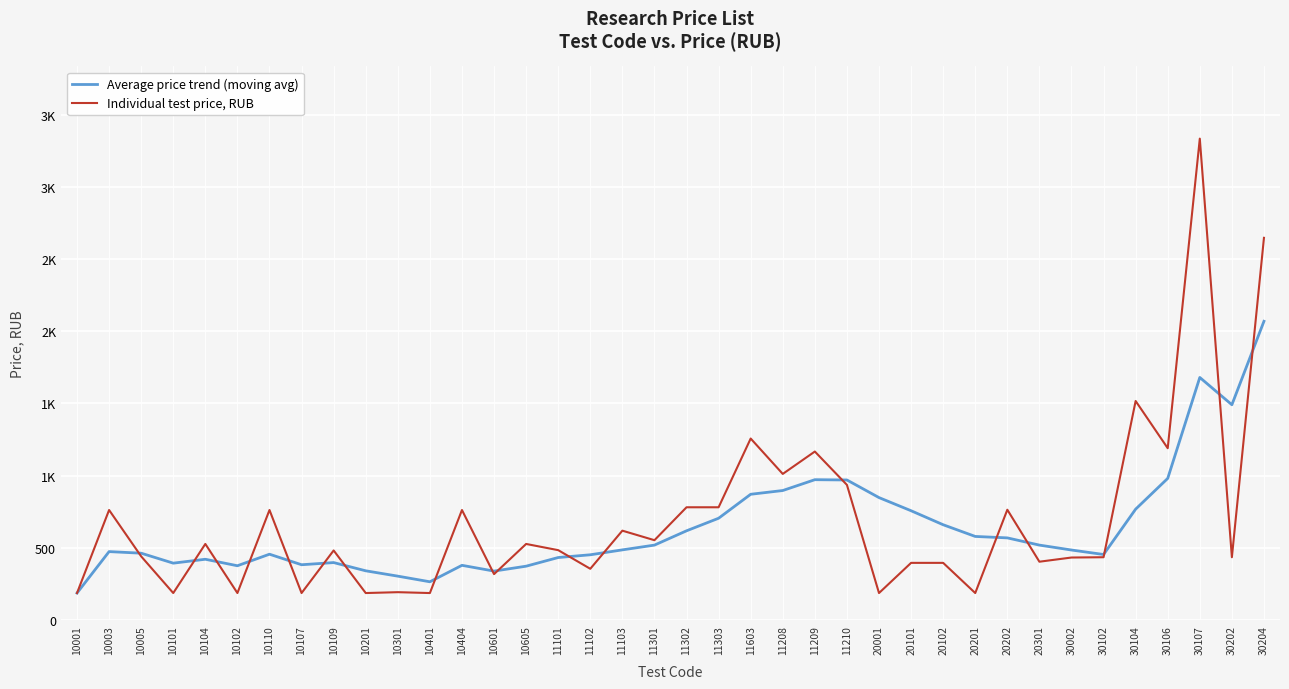

Does the chart have visible grid lines?

Yes